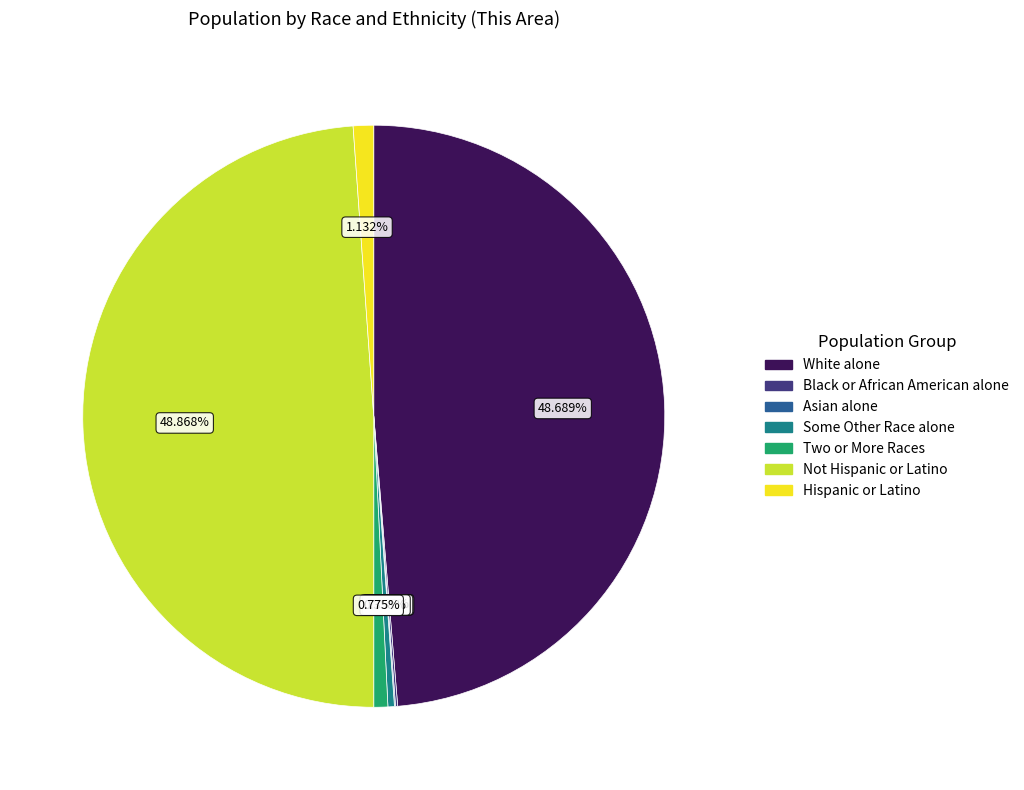

To the nearest percent, what is the difference between the largest and smallest slice percentages?

49%